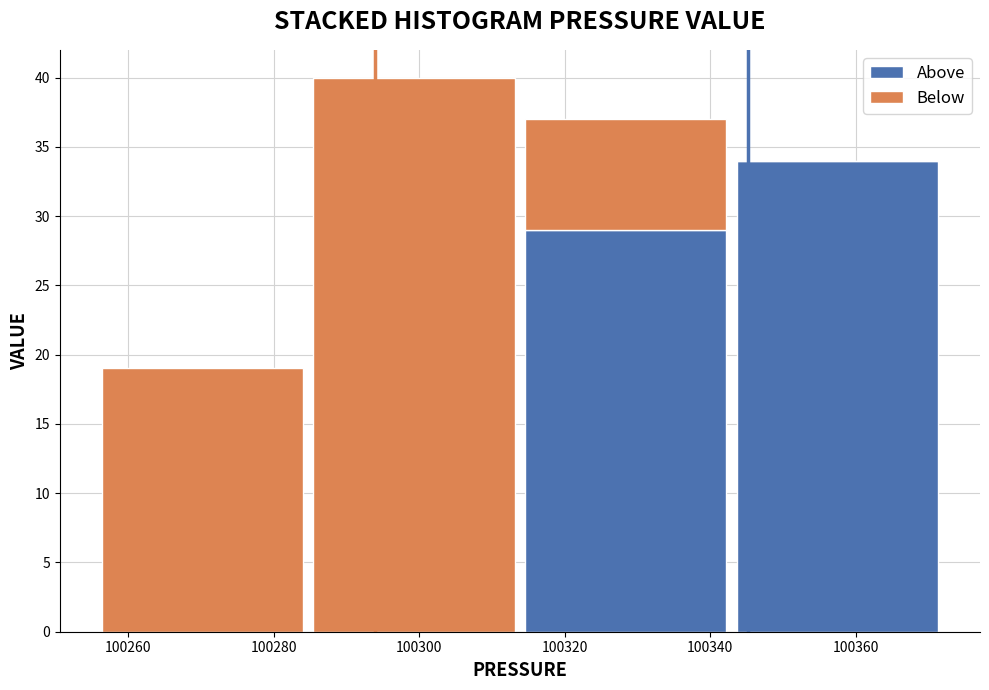

Reading left to right, transcribe this chart: for each stacked bar, give the range it covers on the x-axis and its total height. Neither the bar edges nor the heights are printed on the chart, so give them approximately, as read against the axes.

100256 to 100284: 19
100284 to 100314: 40
100314 to 100342: 37
100342 to 100372: 34